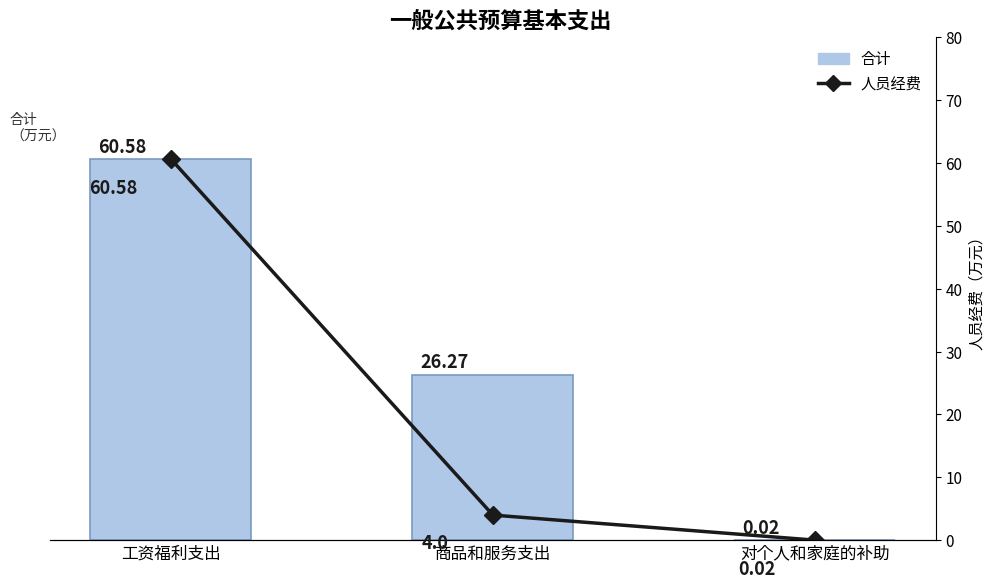

Rank the series by their maximum value, from lowest to highest.

合计, 人员经费